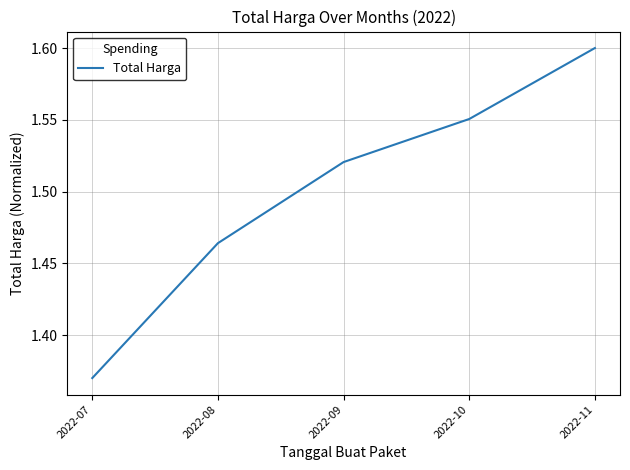

Where is the data nearest to the value 1?

2022-07